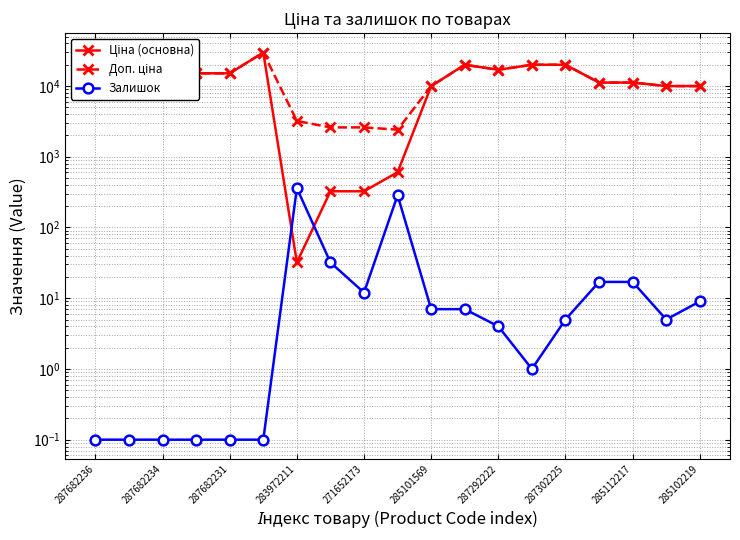

Reading left to right, extract all data points from this chart.

Ціна (основна): 15120.0	15120.0	15120.0	15120.0	15120.0	29747.2	32.0	324.8	324.8	603.7	9975.0	19964.2	16976.3	19964.2	19964.2	11188.2	11188.2	9975.0	9975.0
Доп. ціна: 15120.0	15120.0	15120.0	15120.0	15120.0	29747.2	3205.0	2598.3	2598.3	2414.8	9975.0	19964.2	16976.3	19964.2	19964.2	11188.2	11188.2	9975.0	9975.0
Залишок: 0.1	0.1	0.1	0.1	0.1	0.1	360.0	32.0	12.0	286.0	7.0	7.0	4.0	1.0	5.0	17.0	17.0	5.0	9.0